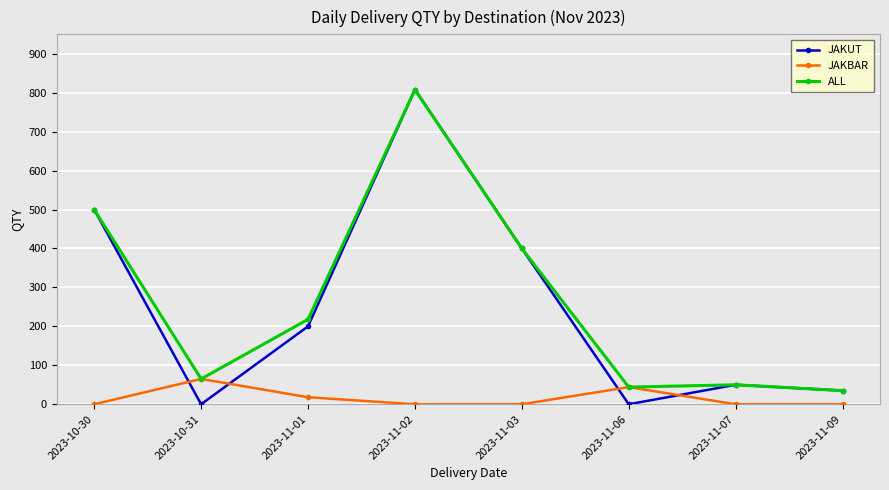

What is the label of the 5th point from the right?

2023-11-02